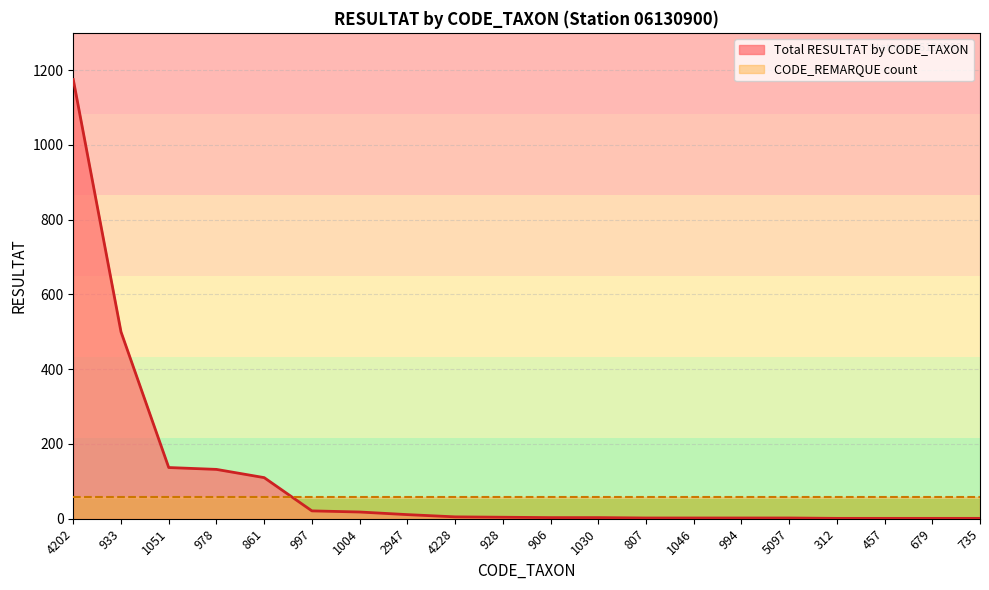

The chart shows a value of 28 at 978. True or false?

False